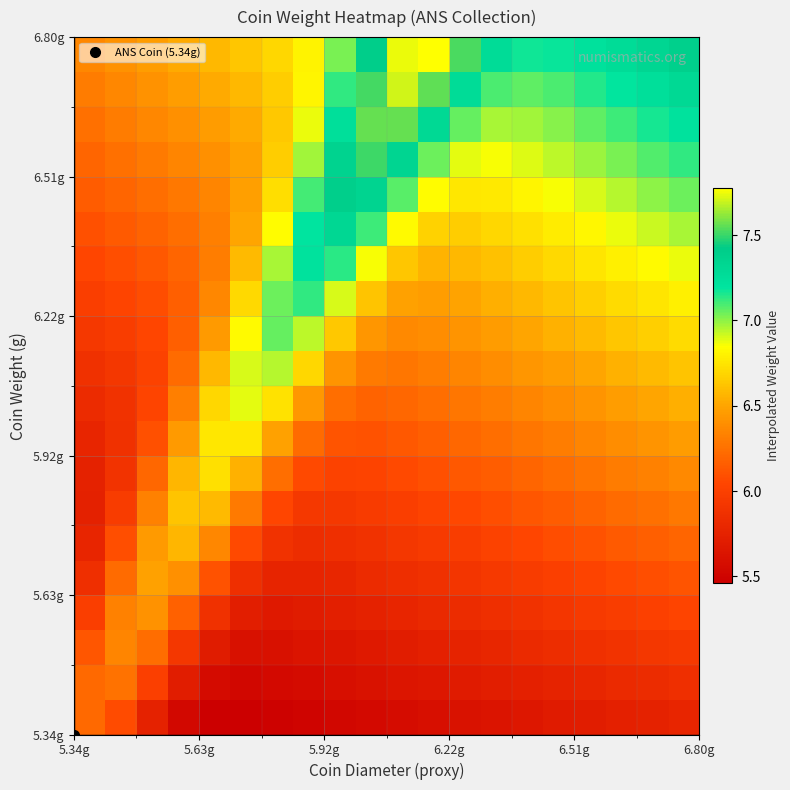

What is the greatest value displayed?

7.8